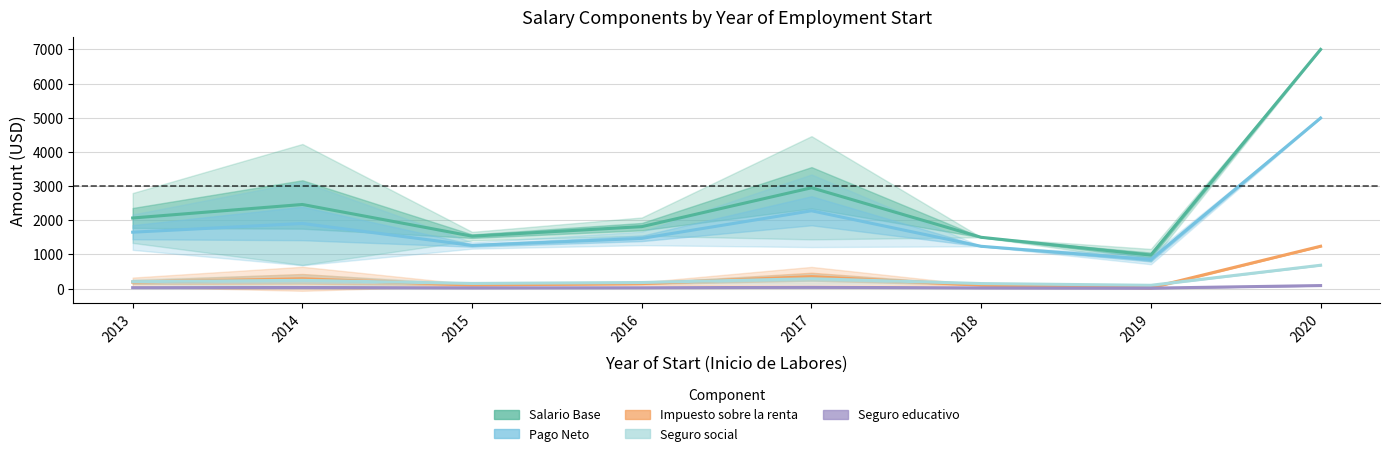

What is the sum of the Pago Neto values at 2016 and 2018?

2705.1